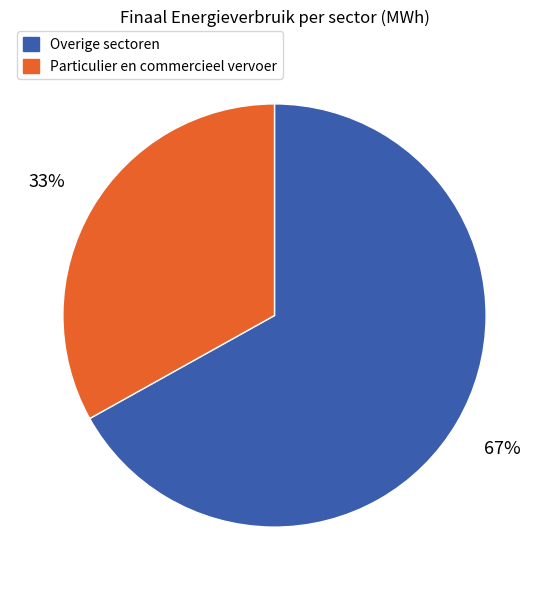

To the nearest percent, what percentage of the pie is Overige sectoren?

67%